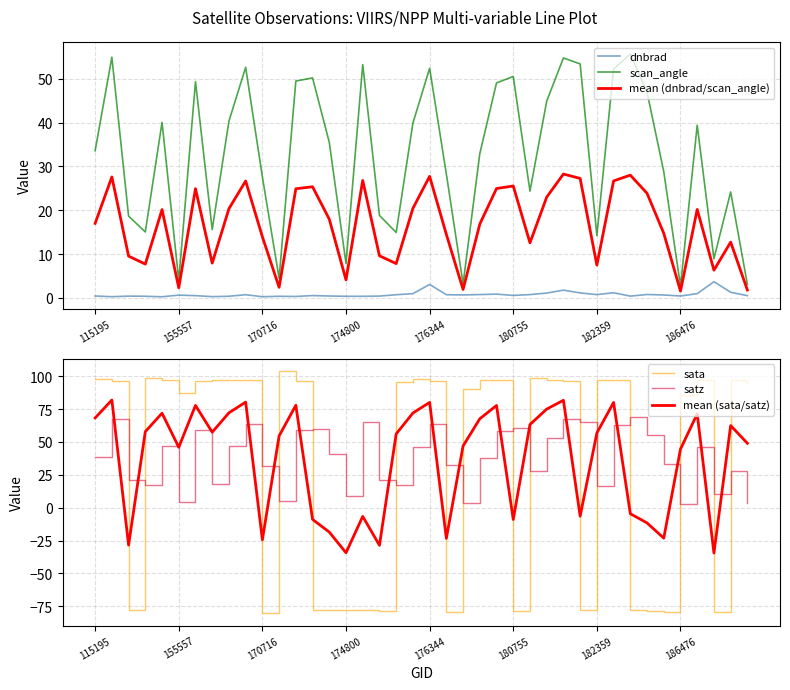

Does the chart have visible grid lines?

Yes